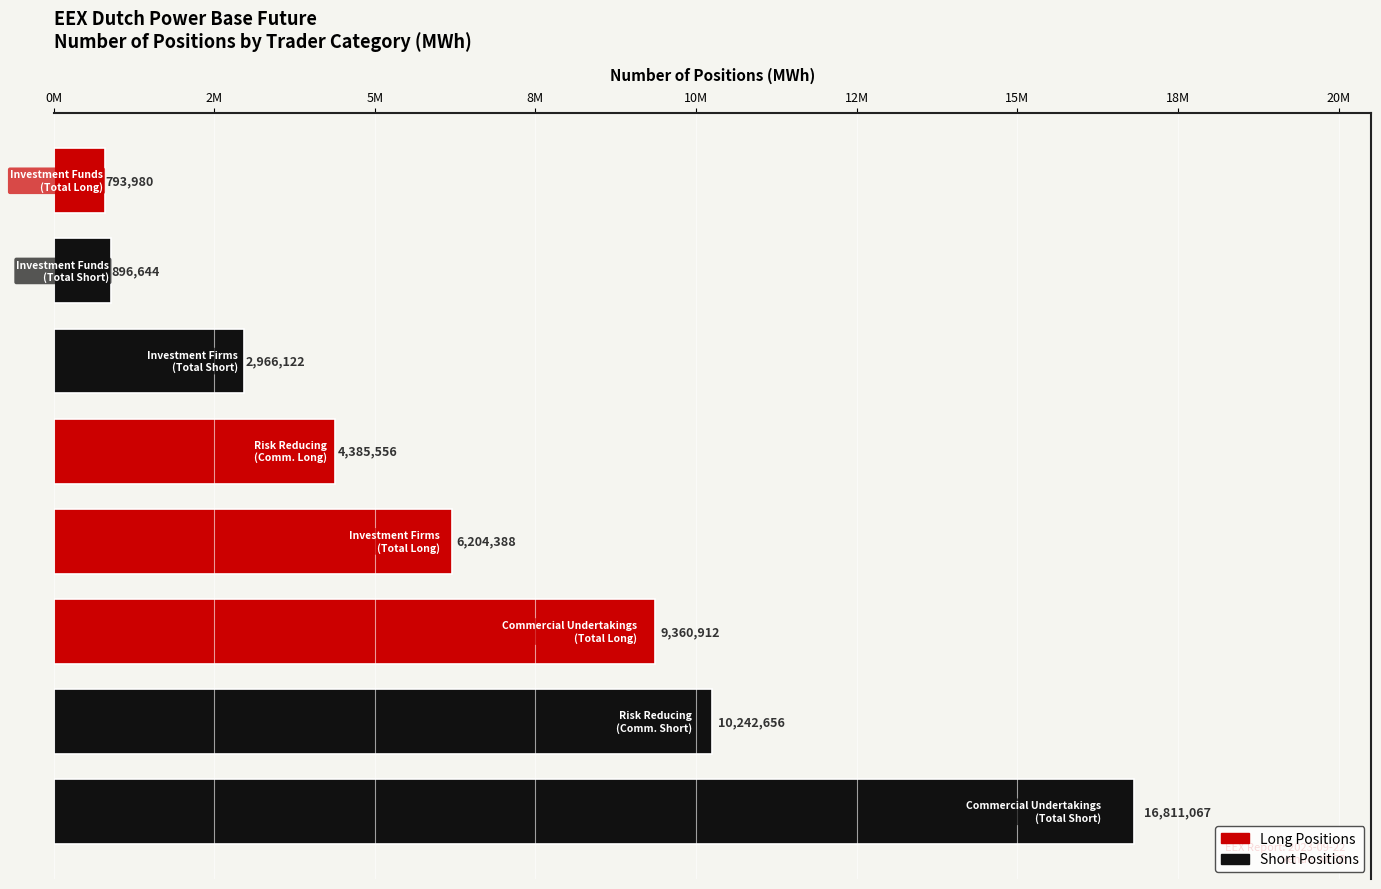

Does the chart contain any negative values?

No